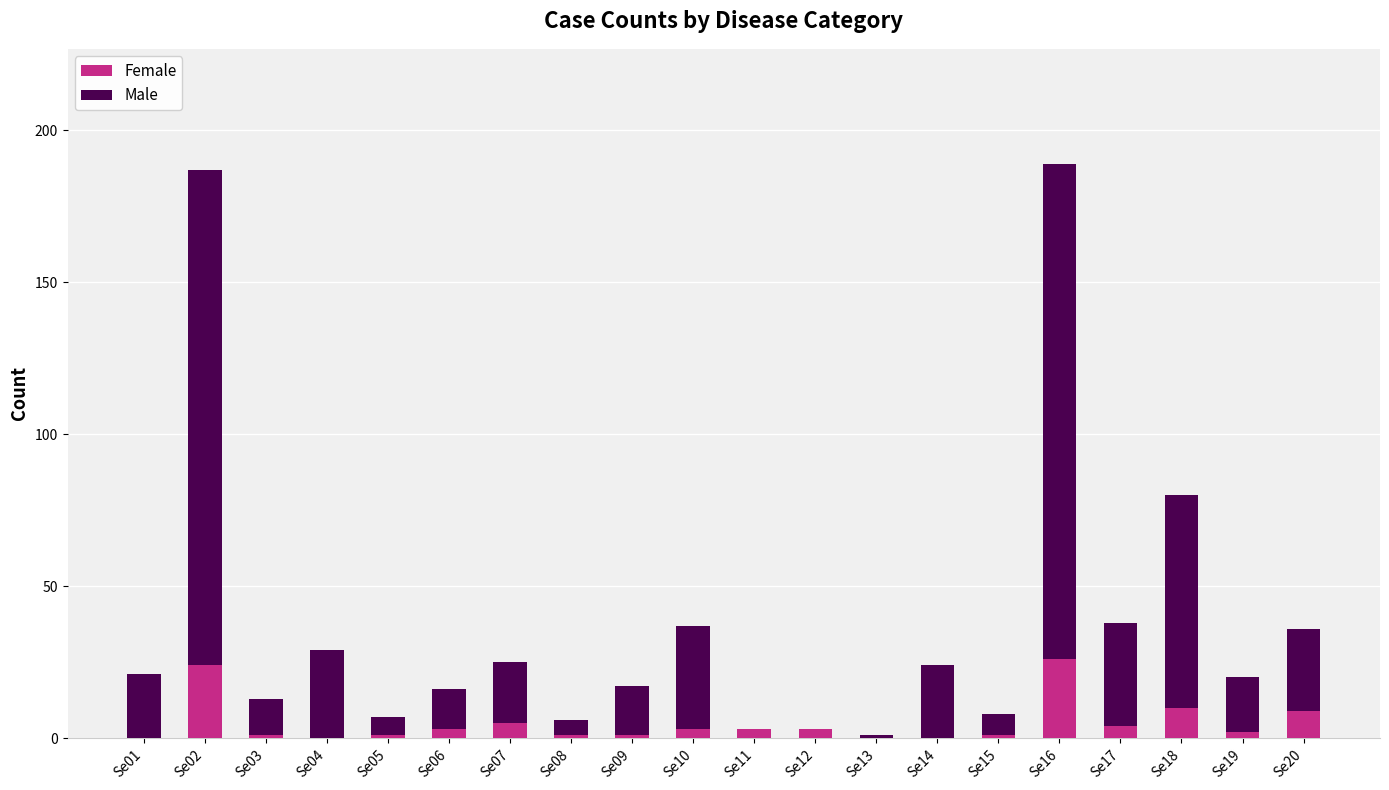

What is the highest value of the Female series?

26